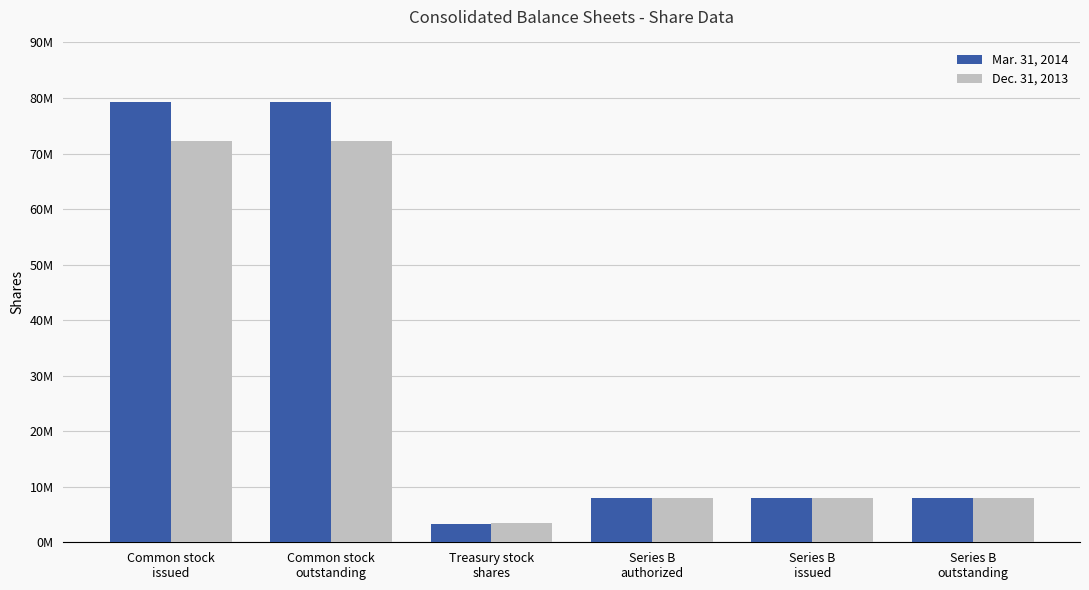

What is the label of the 4th bar from the right?

Treasury stock
shares